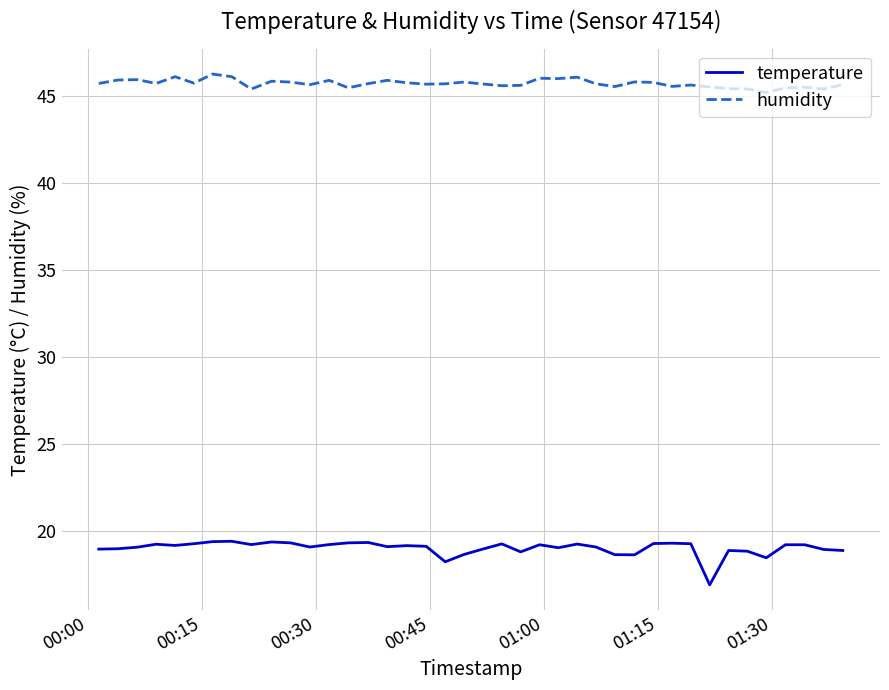

True or false: humidity and temperature cross at least once.

False